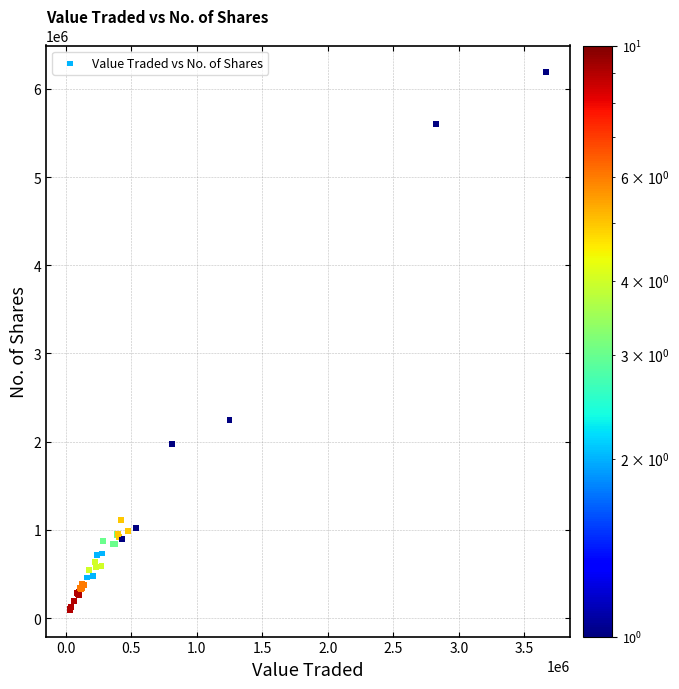

What Y value in the scatter plot is closest to 3141214?

2241289